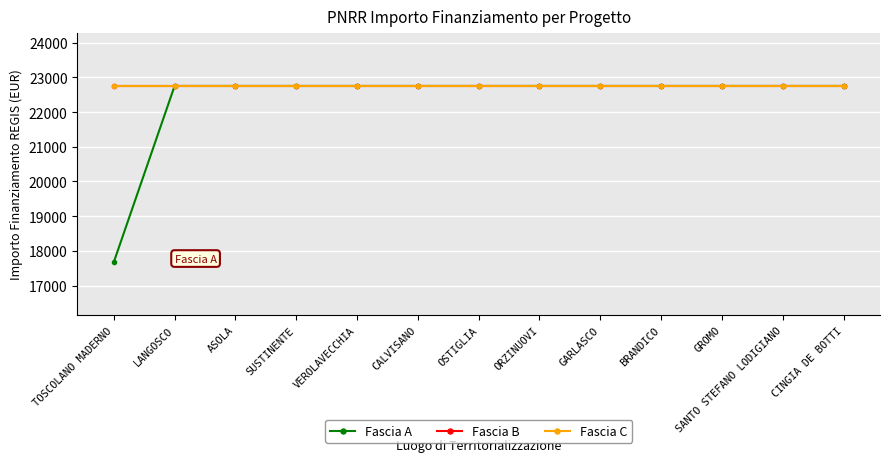

How many lines are shown in the chart?

3